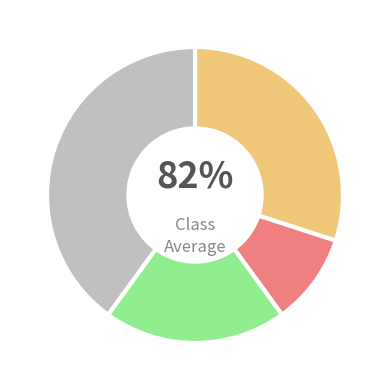

What is the change in value from 1 to 2?

+10